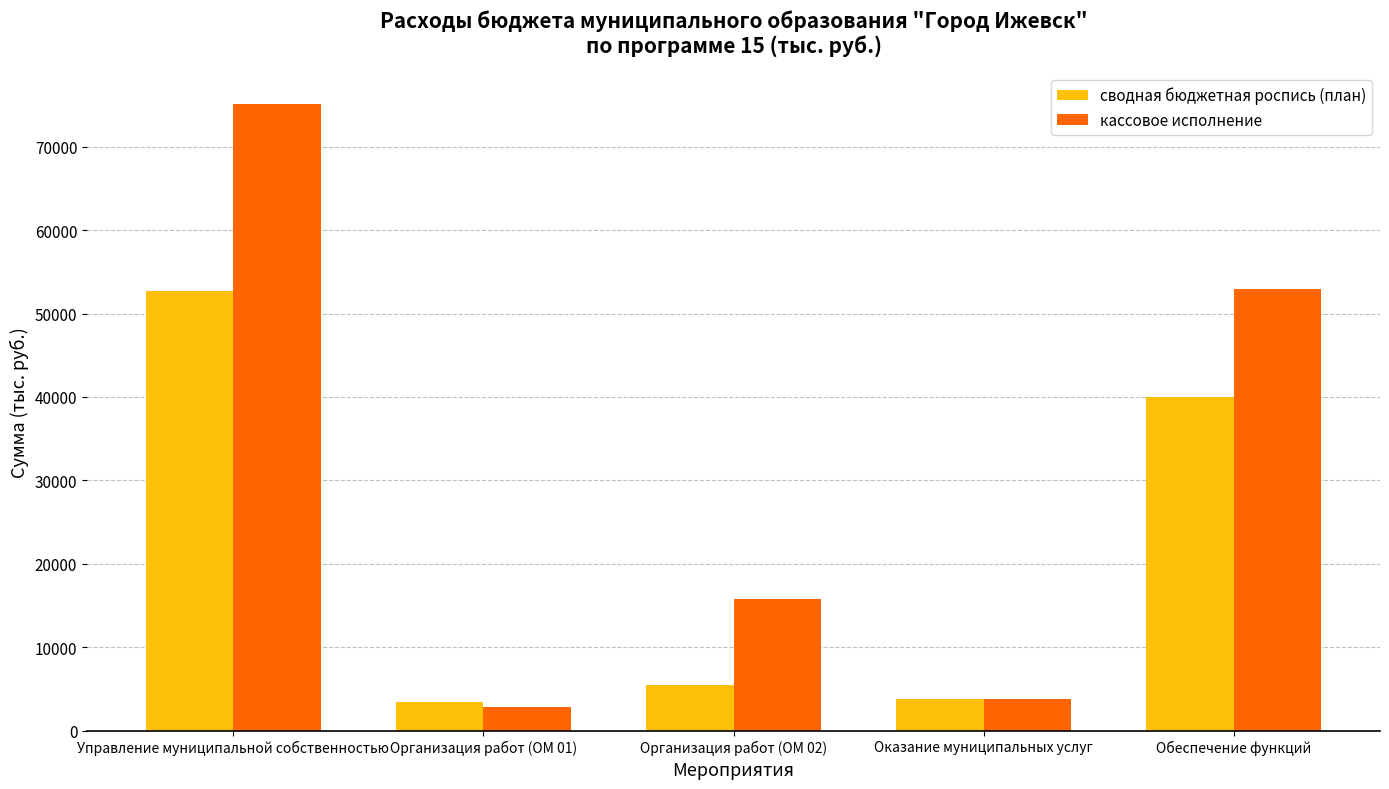

Is it true that кассовое исполнение equals 7578.9 at Организация работ (ОМ 02)?

False